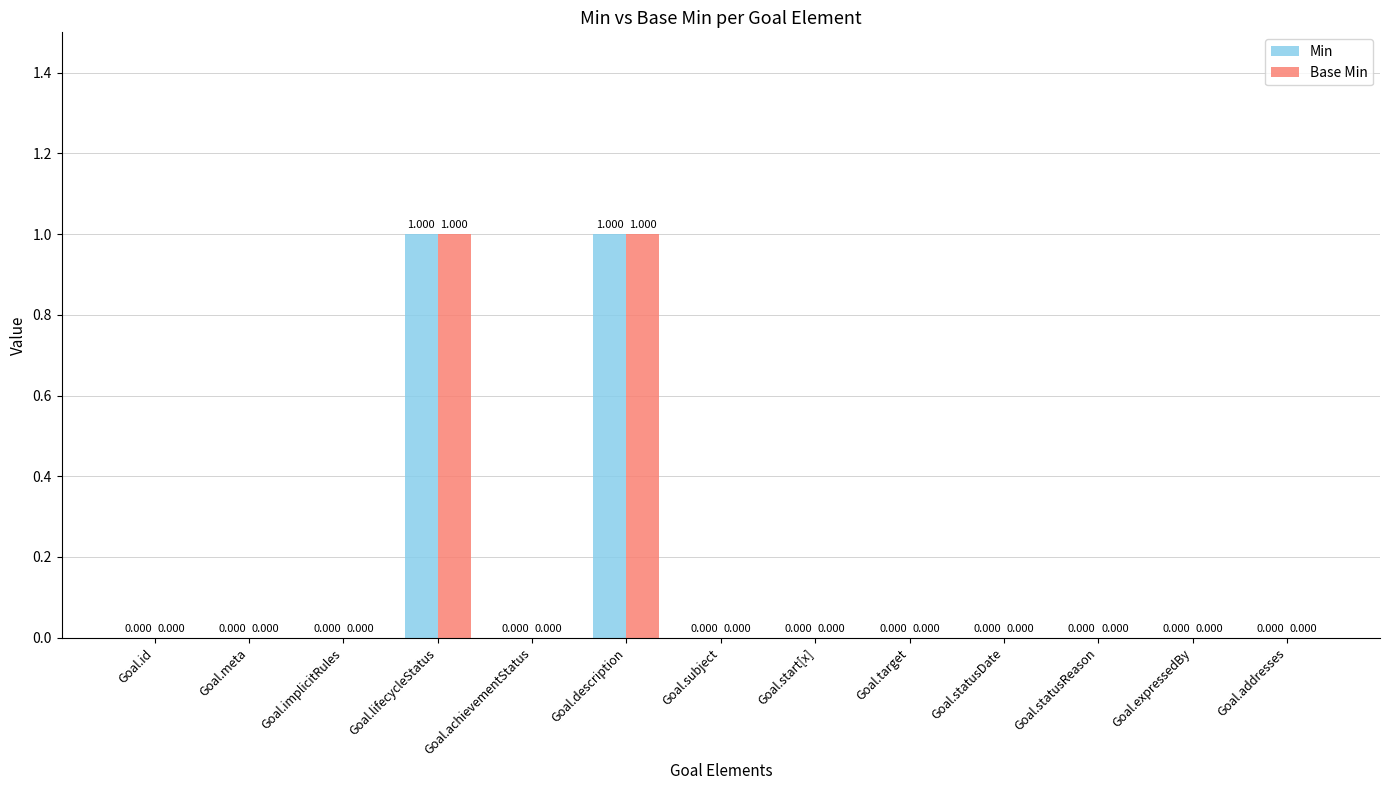

Is the value of Base Min at Goal.description greater than the value of Min at Goal.statusReason?

Yes